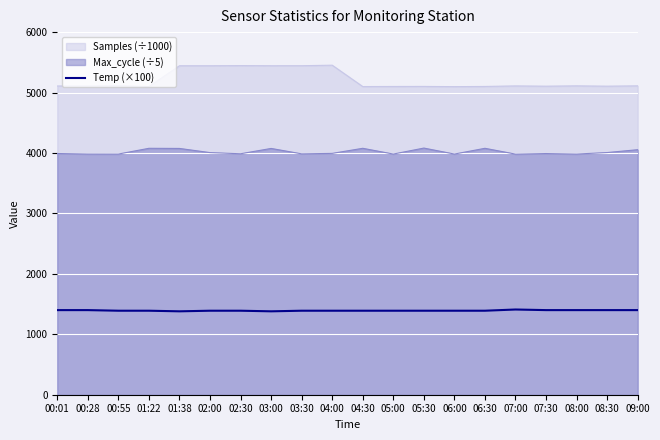

Where is the first local maximum?

07:00